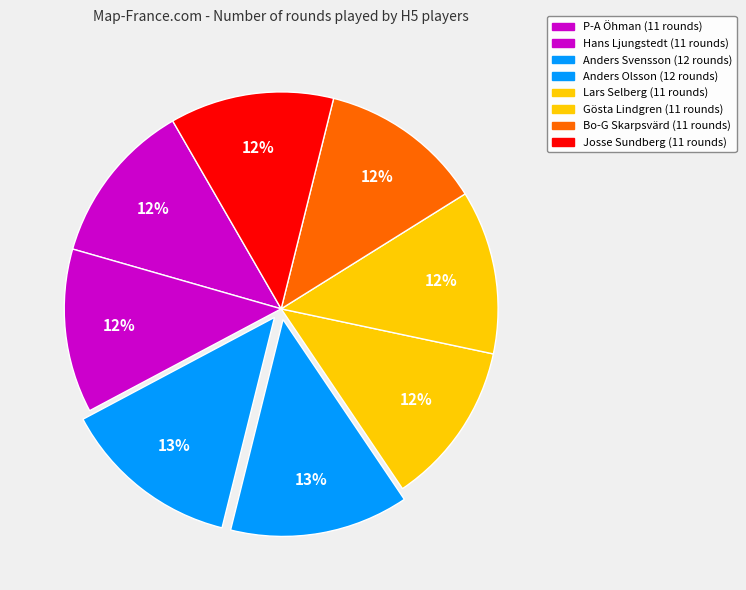

To the nearest percent, what percentage of the pie is Anders Olsson?

13%